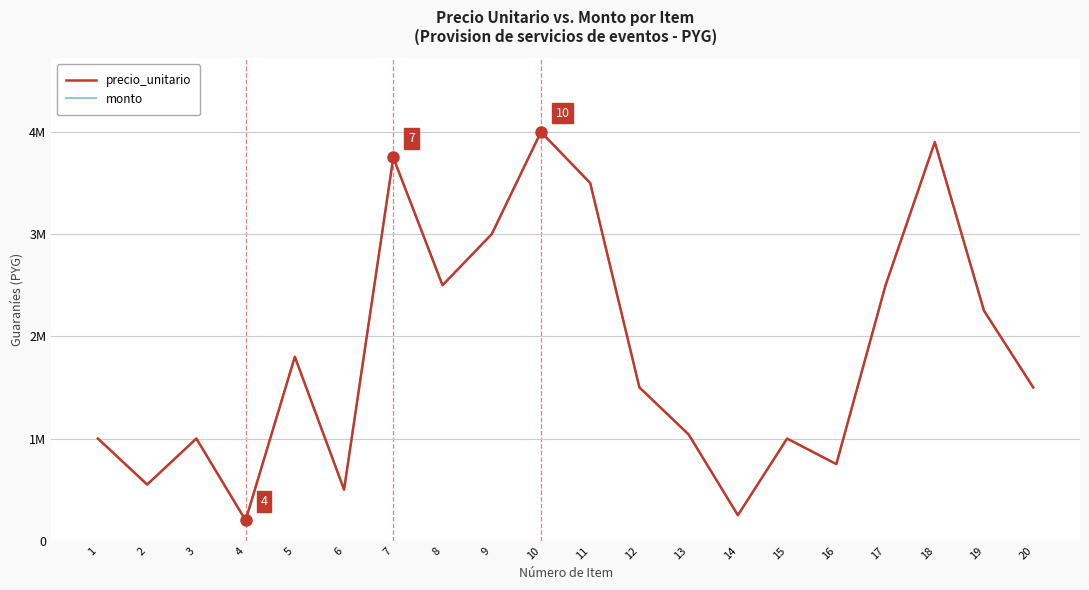

Does the chart display data point markers on the line(s)?

No